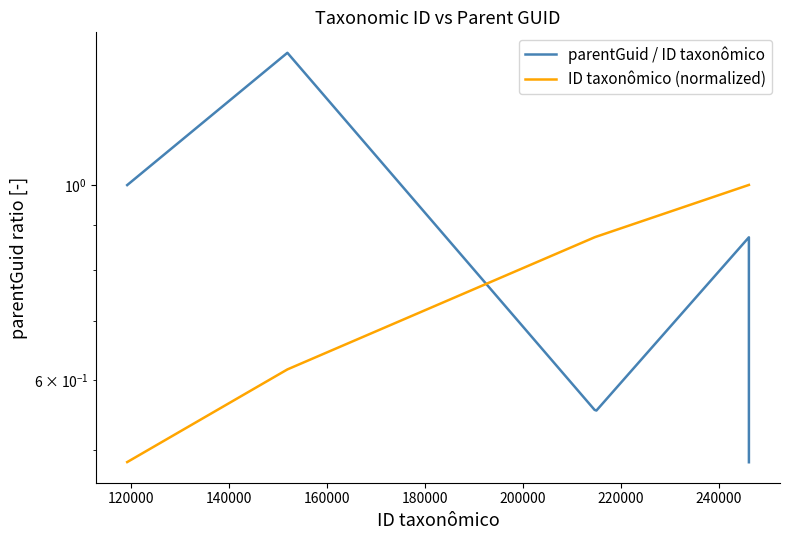

What is the maximum value shown in the chart?

1.4